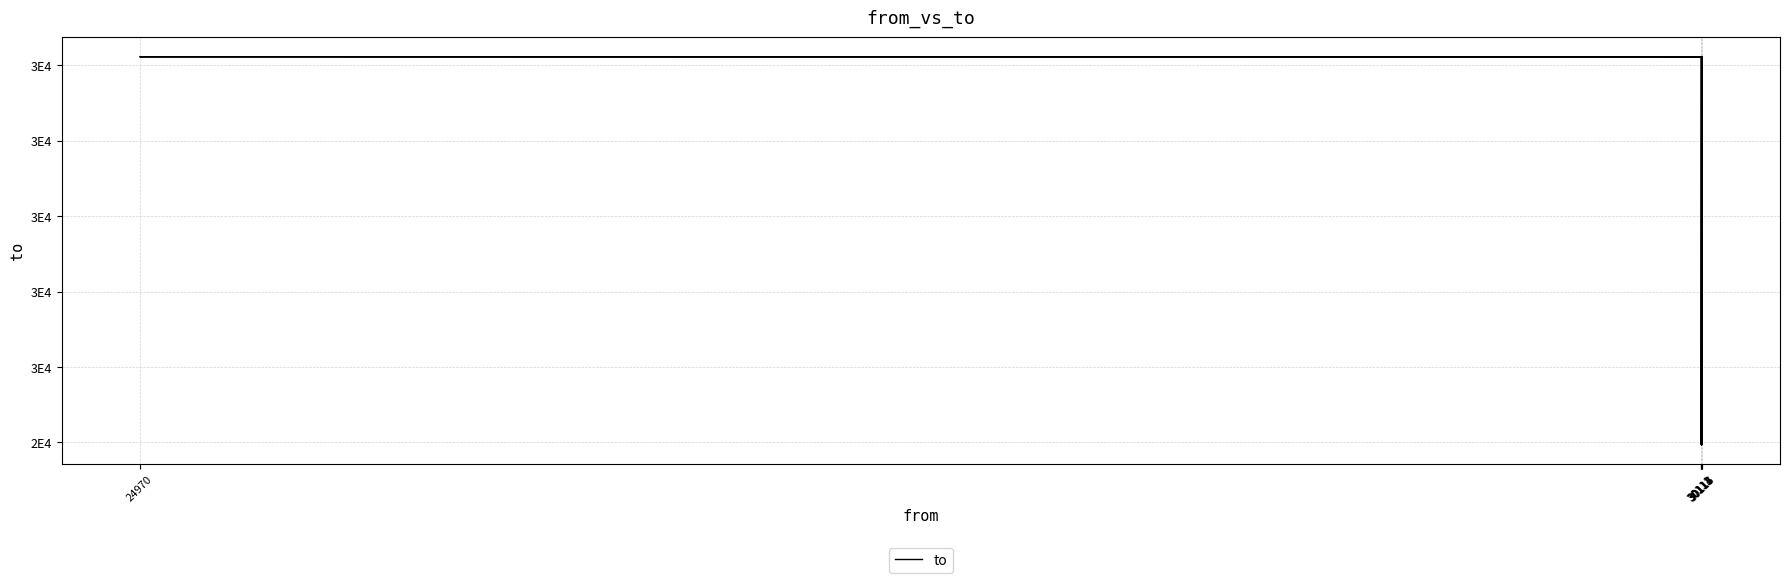

What is the greatest value displayed?

30113